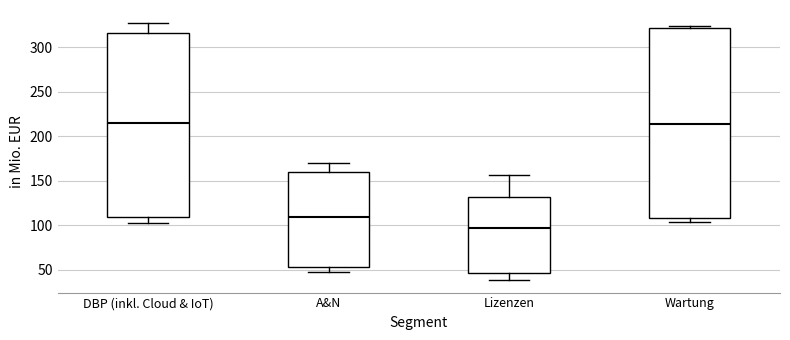

Which box's median line is the lowest?

Lizenzen